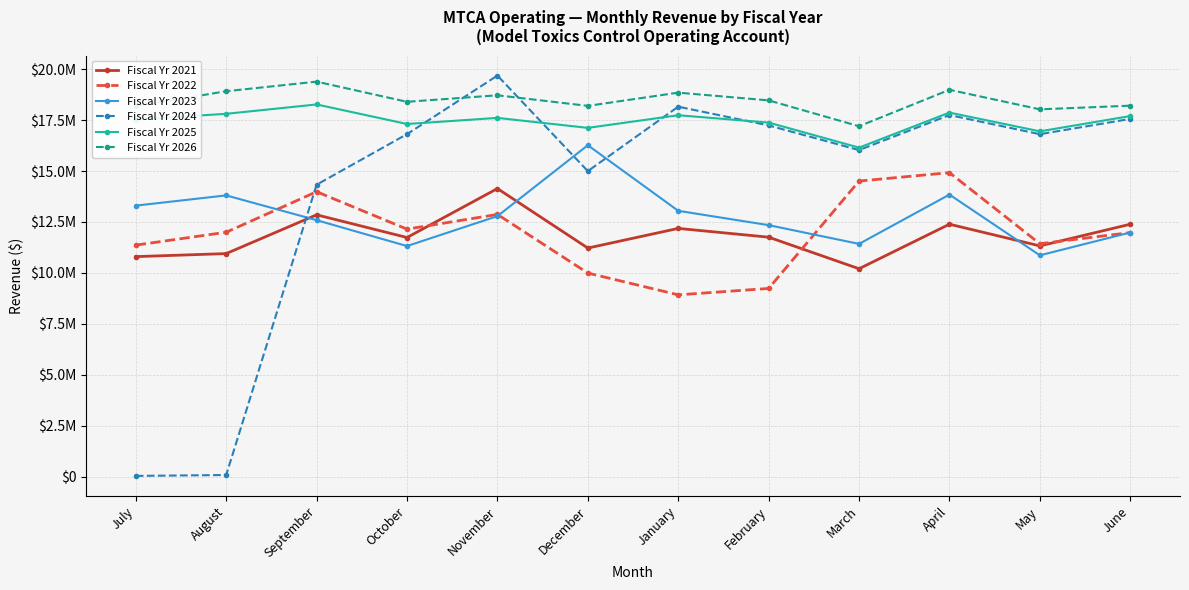

The value of Fiscal Yr 2025 at March is 25580470. True or false?

False